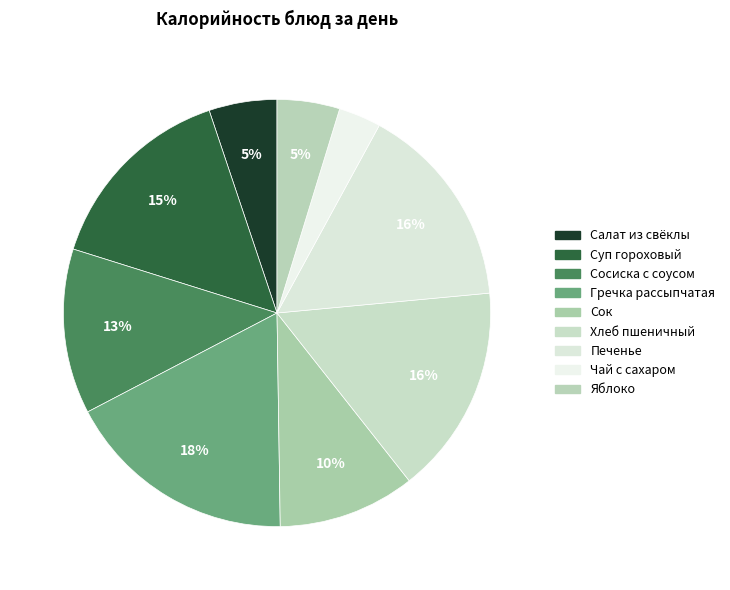

To the nearest percent, what is the difference between the largest and smallest slice percentages?

14%